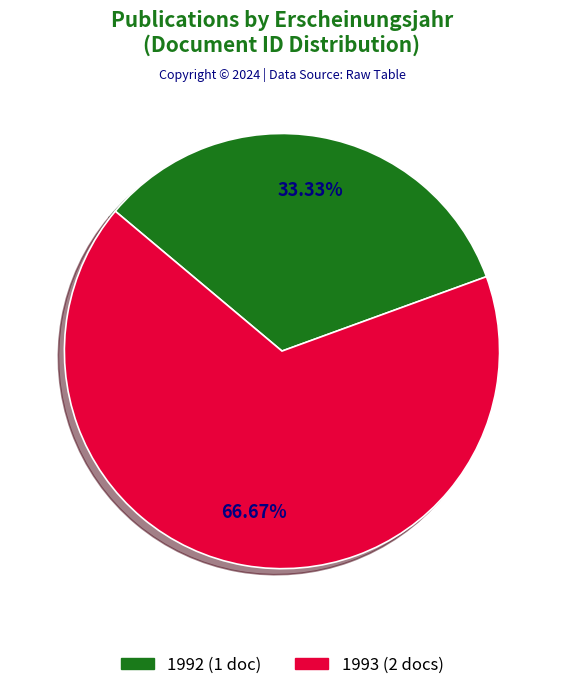

Is there a majority slice in this chart?

Yes